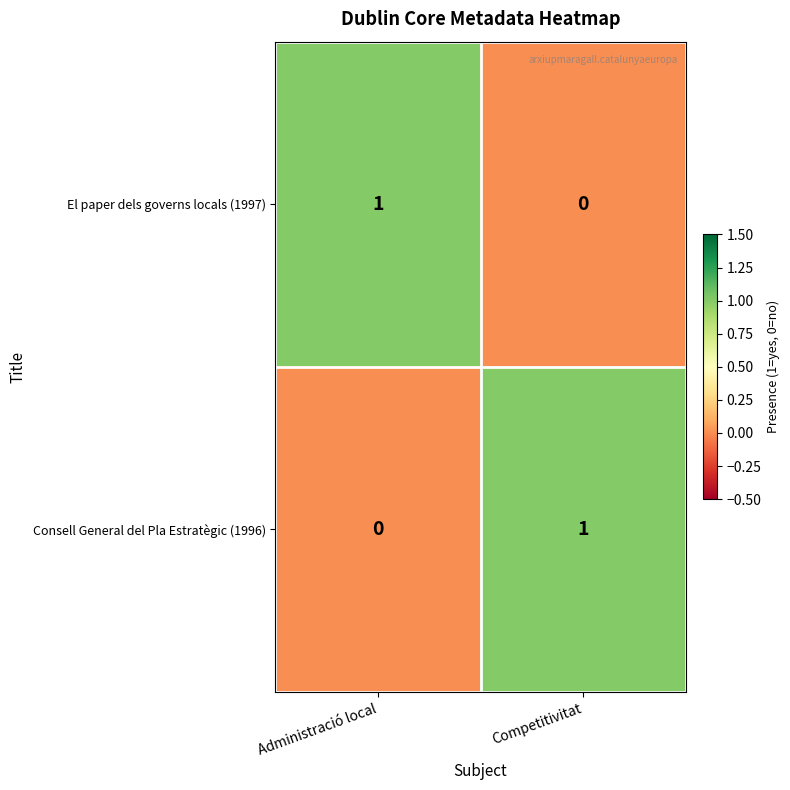

What is the total value across all series at Competitivitat?

1